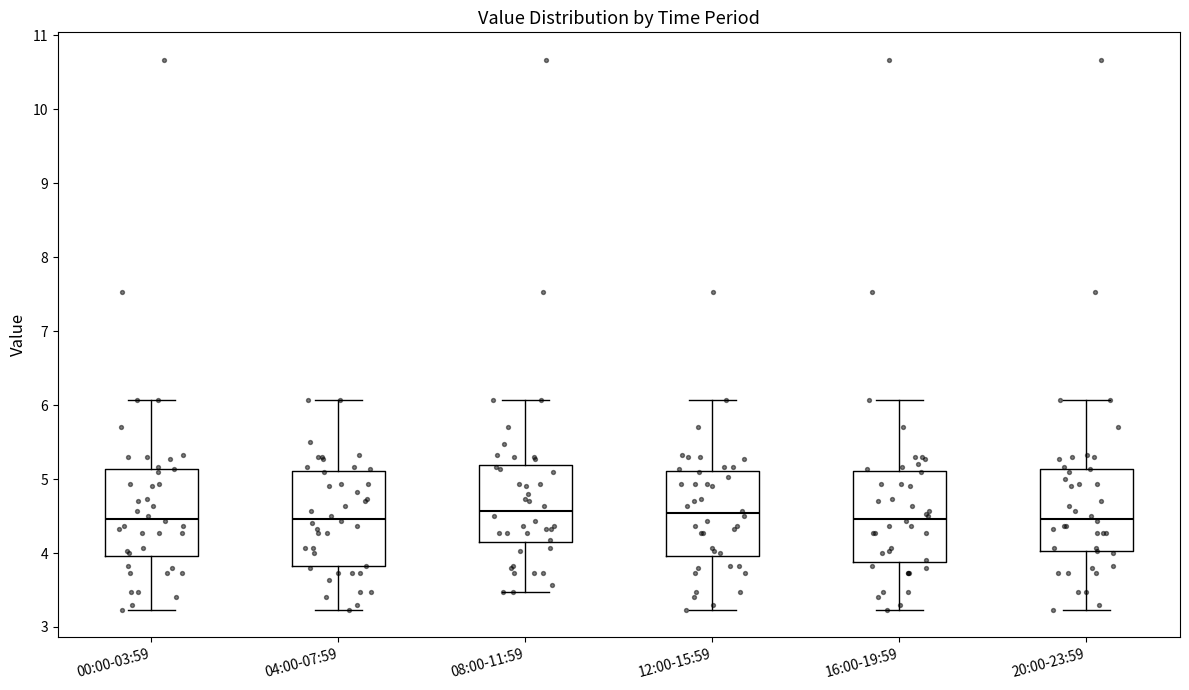

Reading left to right, transcribe this box plot: for each box, give where its median line is, the range the box spans, and where its two whiskers end, as read against the y-axis. The values are not printed on the chart, so give them approximately, as read against the axis.

00:00-03:59: median 4.5, box 4.0 to 5.1, whiskers 3.2 to 6.1
04:00-07:59: median 4.5, box 3.8 to 5.1, whiskers 3.2 to 6.1
08:00-11:59: median 4.6, box 4.1 to 5.2, whiskers 3.5 to 6.1
12:00-15:59: median 4.5, box 4.0 to 5.1, whiskers 3.2 to 6.1
16:00-19:59: median 4.5, box 3.9 to 5.1, whiskers 3.2 to 6.1
20:00-23:59: median 4.5, box 4.0 to 5.1, whiskers 3.2 to 6.1